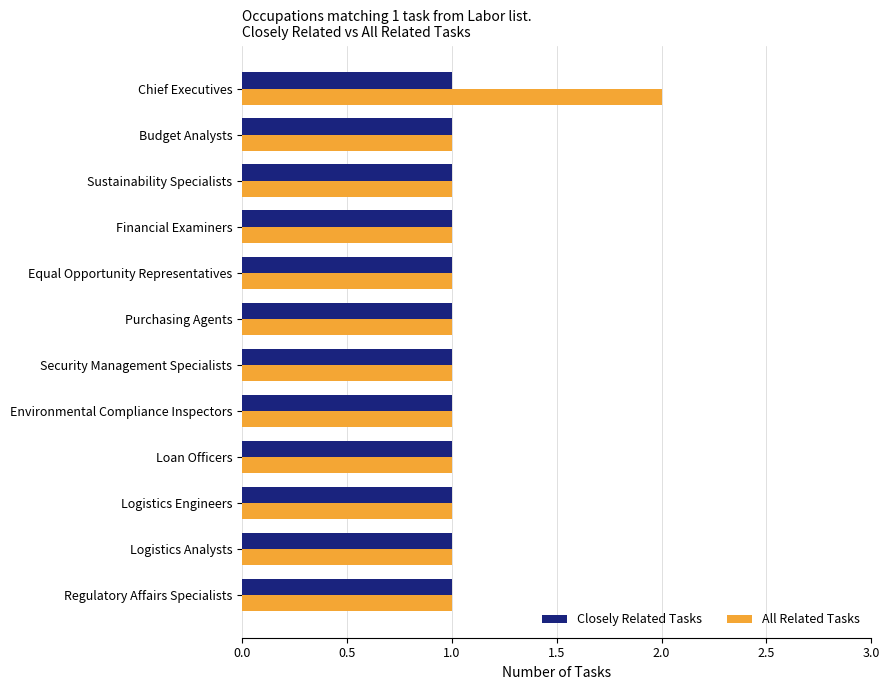

What is the sum of the All Related Tasks values at Financial Examiners and Chief Executives?

3